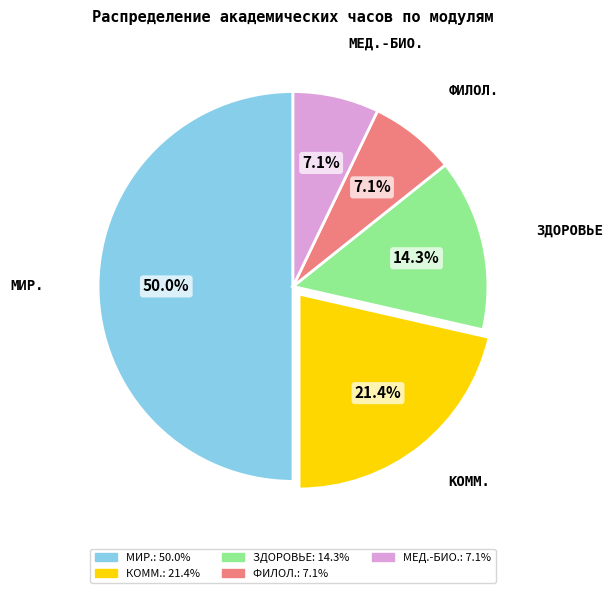

Does ЗДОРОВЬЕ represent more than half of the total?

No